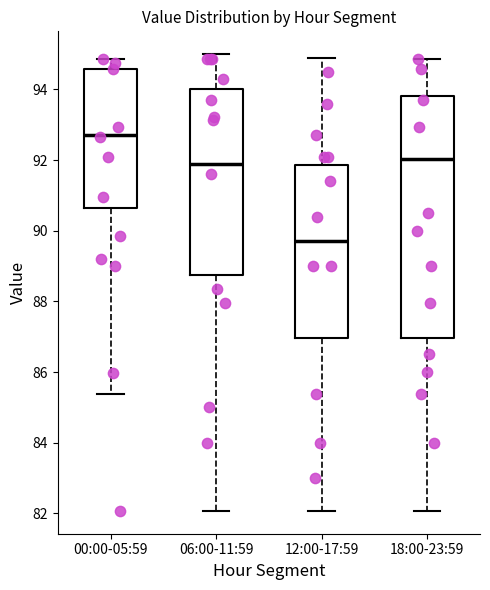

Reading left to right, read every box against the y-axis: the position of its median line, the range the box covers, and the ends of its whiskers. The values are not printed on the chart, so give them approximately, as read against the axis.

00:00-05:59: median 92.8, box 90.6 to 94.6, whiskers 85.4 to 94.8
06:00-11:59: median 92.0, box 88.8 to 94.0, whiskers 82.0 to 95.0
12:00-17:59: median 89.8, box 87.0 to 91.8, whiskers 82.0 to 95.0
18:00-23:59: median 92.0, box 87.0 to 93.8, whiskers 82.0 to 94.8